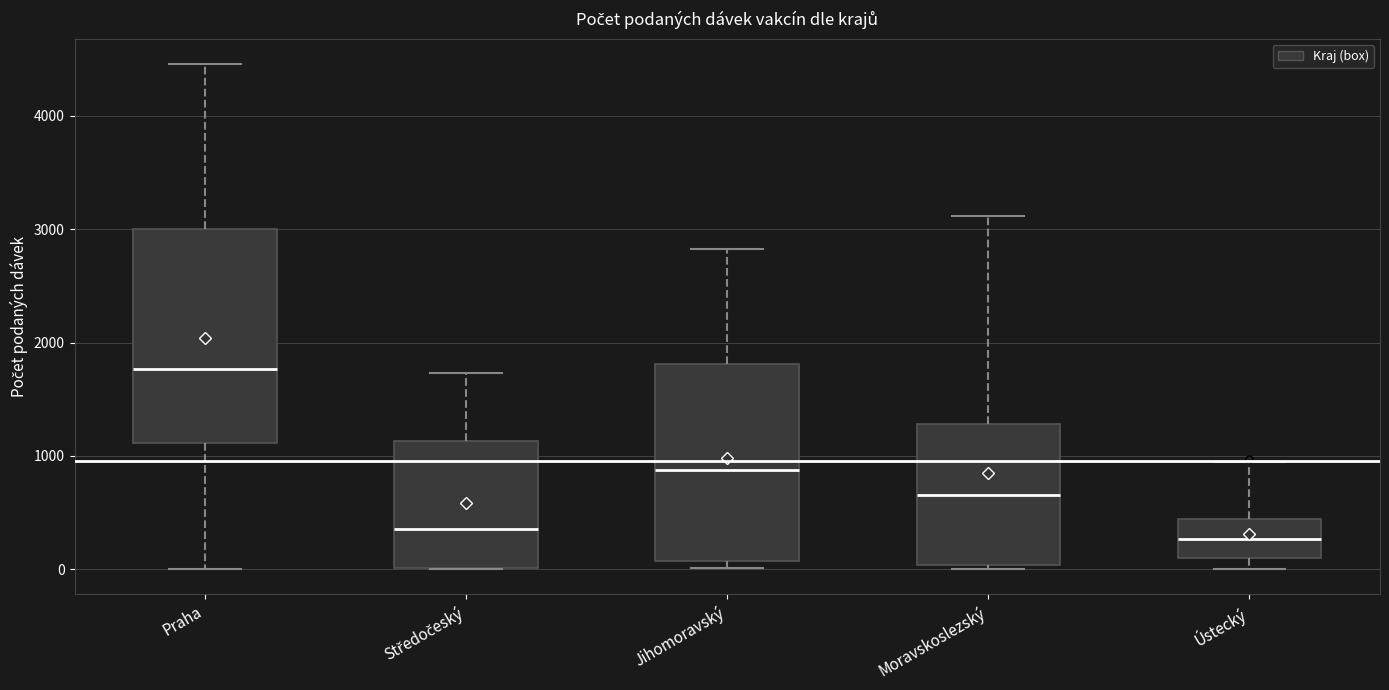

Reading left to right, transcribe this box plot: for each box, give where its median line is, the range the box spans, and where its two whiskers end, as read against the y-axis. The values are not printed on the chart, so give them approximately, as read against the axis.

Praha: median 1800, box 1100 to 3000, whiskers 0 to 4500
Středočeský: median 400, box 0 to 1100, whiskers 0 to 1700
Jihomoravský: median 900, box 100 to 1800, whiskers 0 to 2800
Moravskoslezský: median 700, box 0 to 1300, whiskers 0 (just below the box's lower edge) to 3100
Ústecký: median 300, box 100 to 400, whiskers 0 to 900